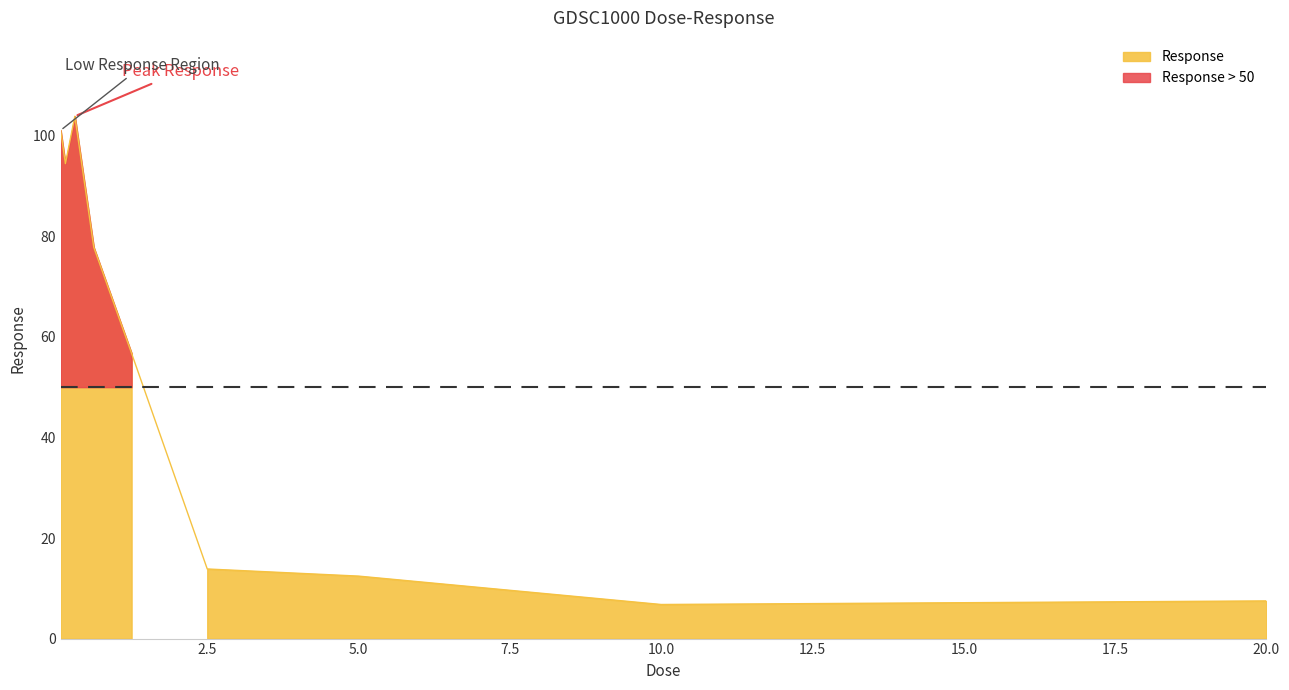

What is the label of the 1st point from the right?

20.0